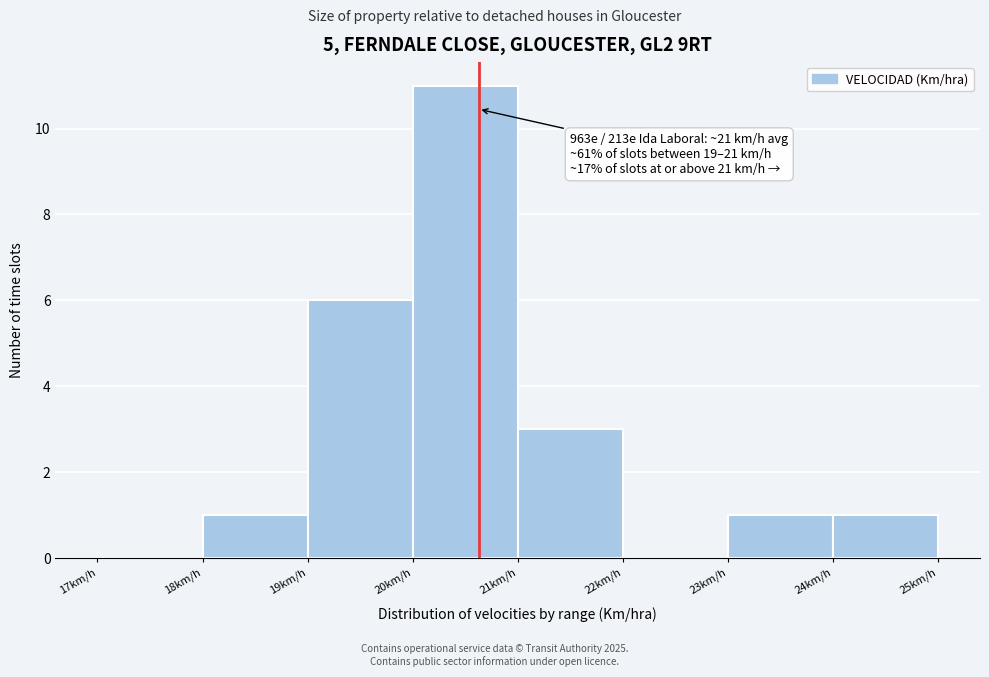

Which range on the x-axis has the tallest bar?

20 to 21